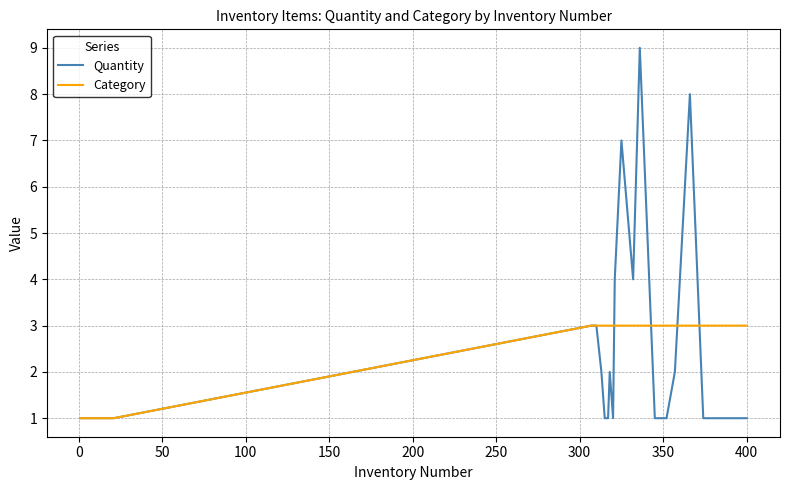

What is the difference between the maximum and second lowest values in the Quantity series?

8